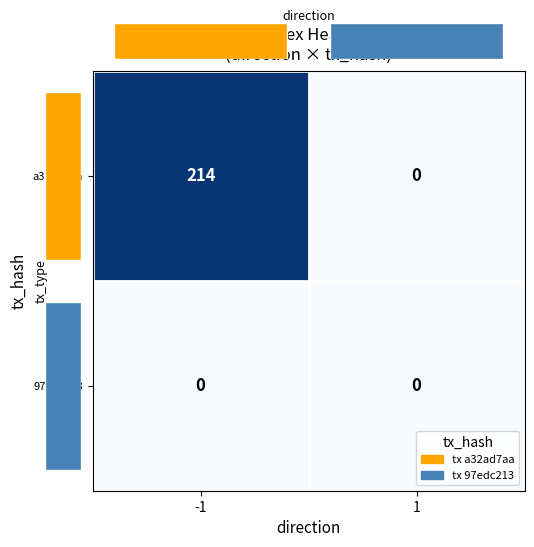

What is the highest value of the a32ad7aa series?

214